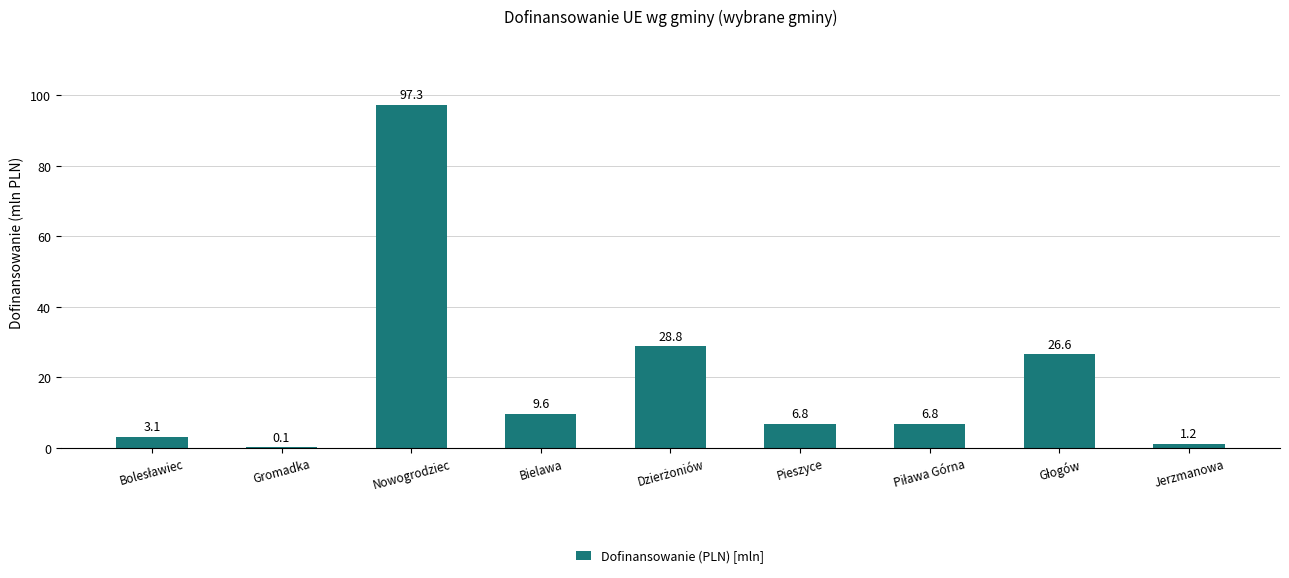

Reading left to right, extract all data points from this chart.

3.1	0.1	97.3	9.6	28.8	6.8	6.8	26.6	1.2